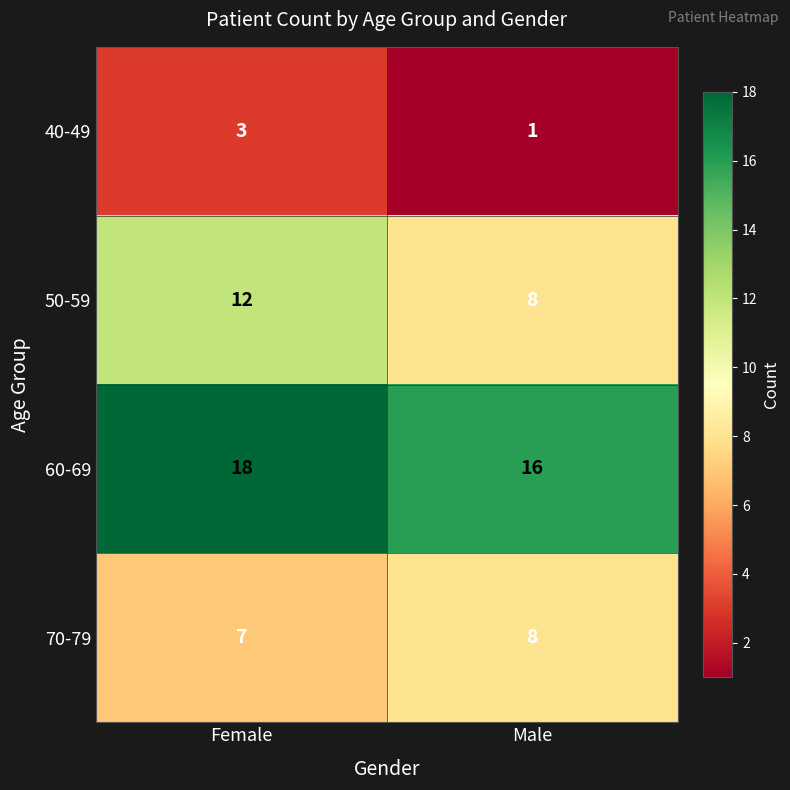

Which series changed the most between Female and Male?

50-59